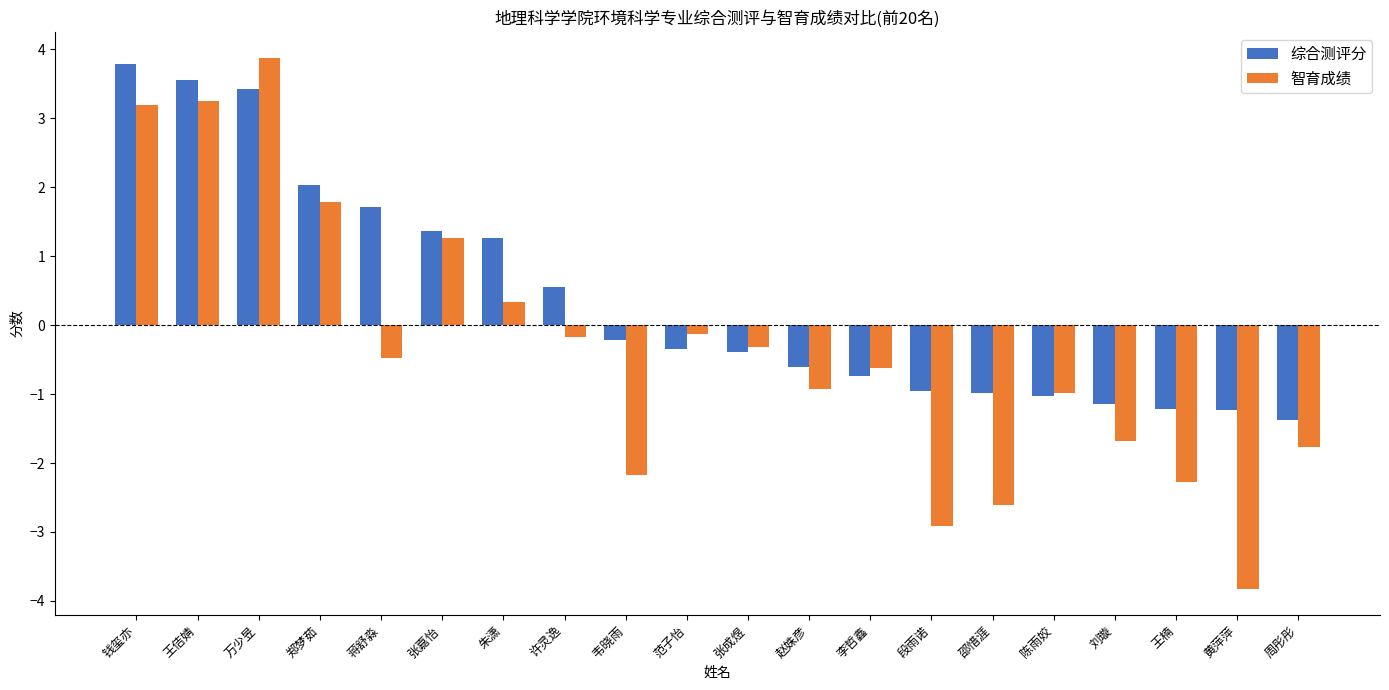

List the series in order of their overall mean, lowest first.

智育成绩, 综合测评分